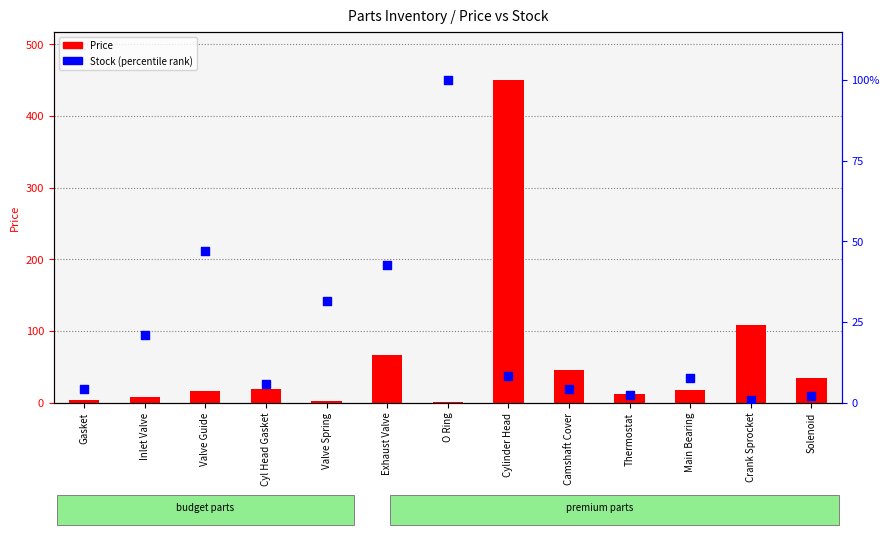

At how many categories does at least one series exceed 176?

1